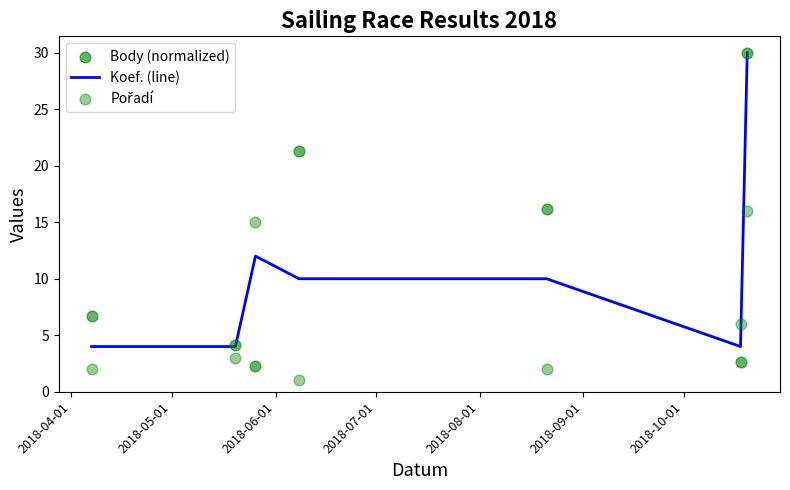

Which series has the widest spread of Y values?

Body (normalized)